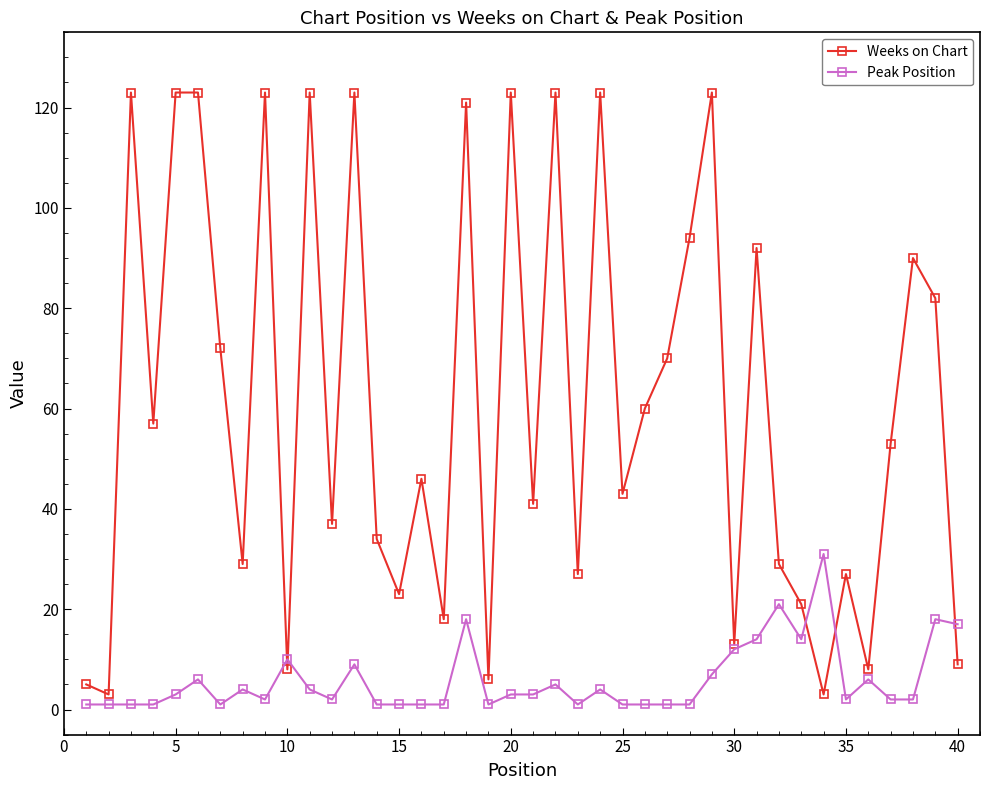

At how many categories does at least one series exceed 109?

11